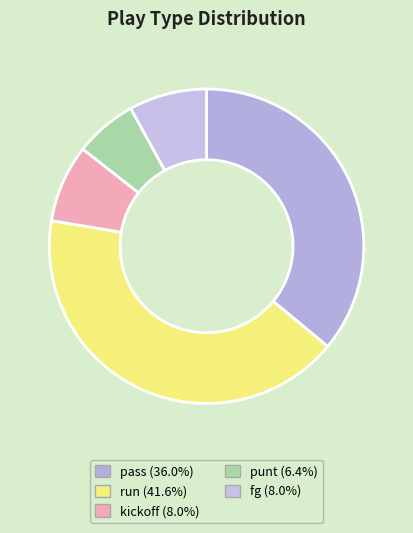

Is it true that run is 42% of the pie?

True